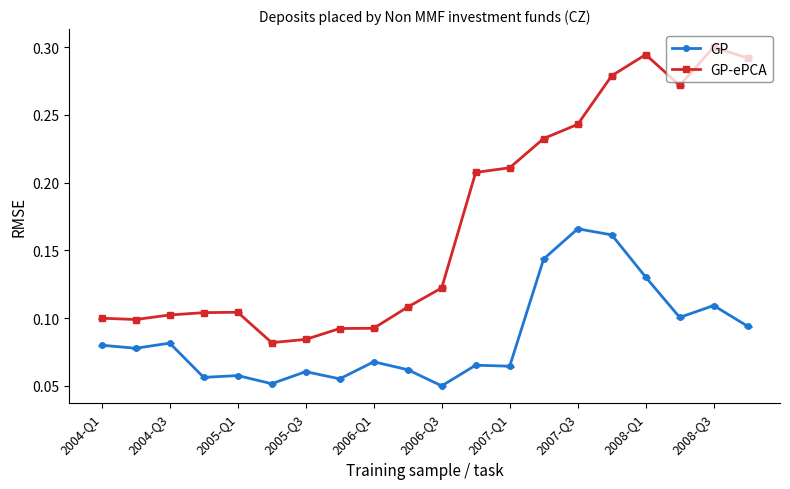

True or false: GP-ePCA has more than 0 interior local peaks.

True